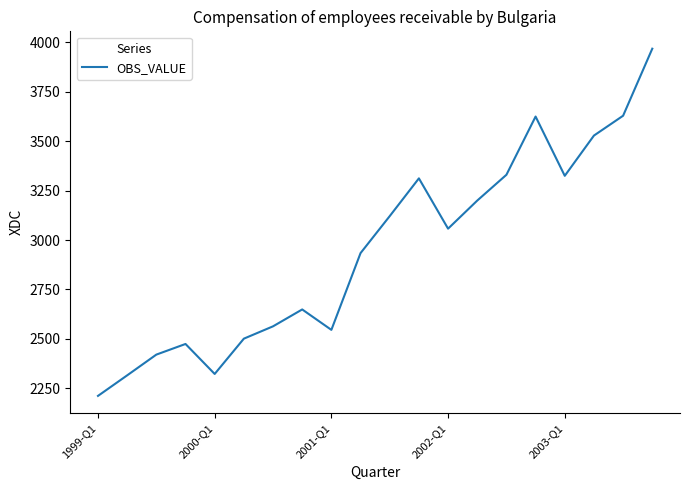

What is the average value?

2951.4